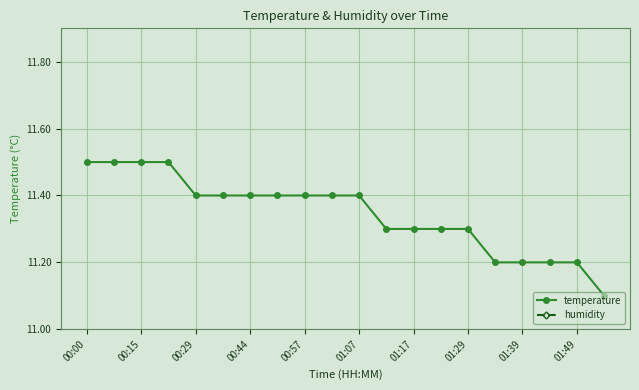

True or false: humidity has more than 2 interior local peaks.

False